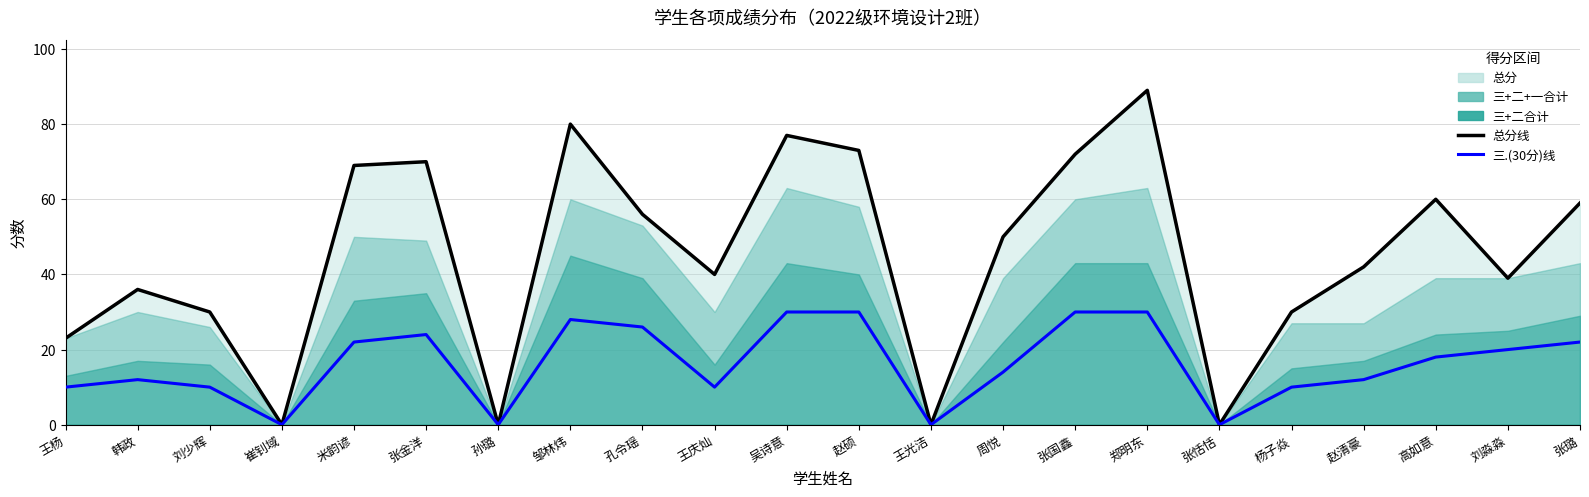

Between 张国鑫 and 郑明东, which series saw the biggest shift?

总分线